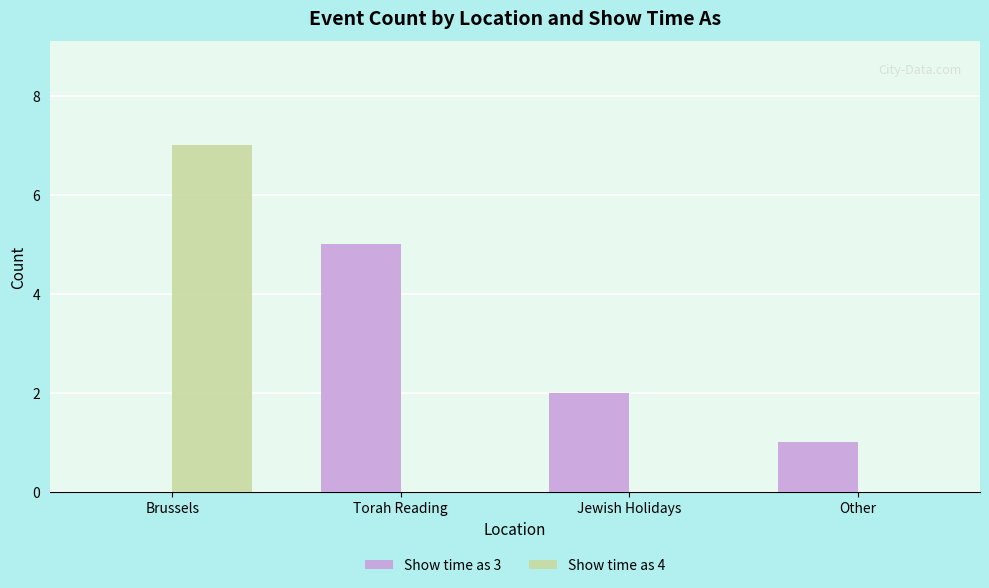

Is the value of Show time as 4 at Brussels greater than the value of Show time as 3 at Torah Reading?

Yes